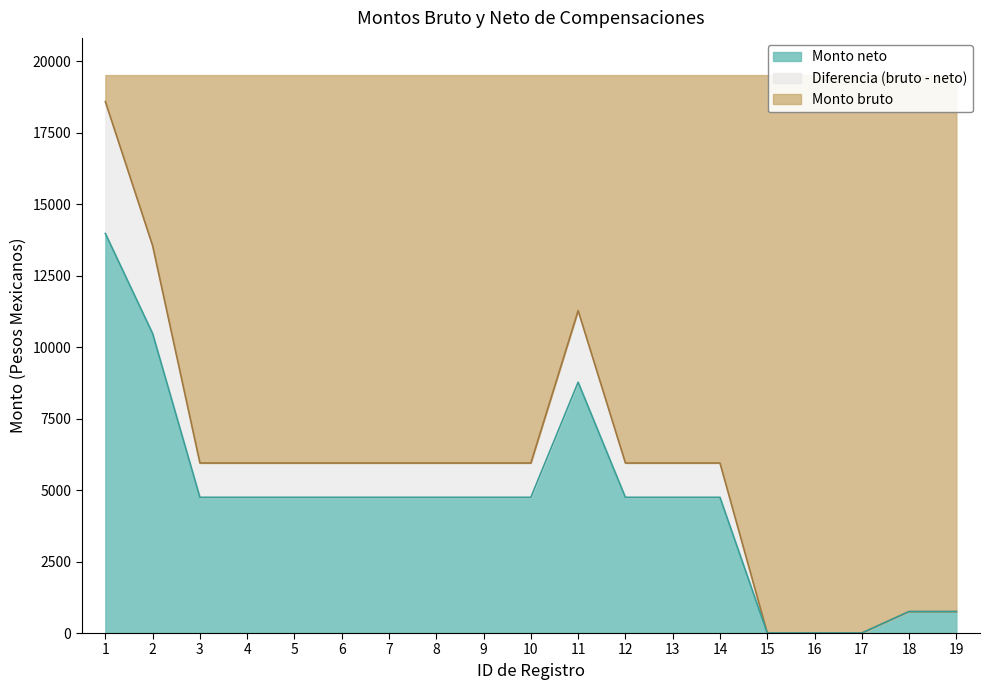

How many values in the Monto bruto series are below 5945?

5